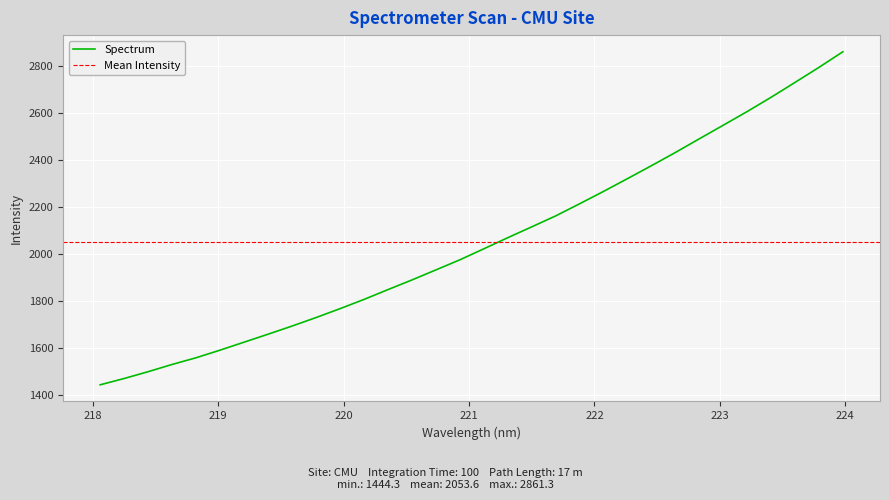

Reading left to right, extract all data points from this chart.

1444.3	1471.1	1500.1	1530.9	1559.5	1591.8	1625.7	1659.6	1694.2	1730.3	1768.2	1807.4	1849.2	1890.3	1933.0	1976.0	2022.8	2070.0	2116.2	2162.8	2214.4	2267.1	2321.4	2376.5	2432.6	2490.9	2548.7	2606.8	2667.6	2730.8	2794.8	2861.3